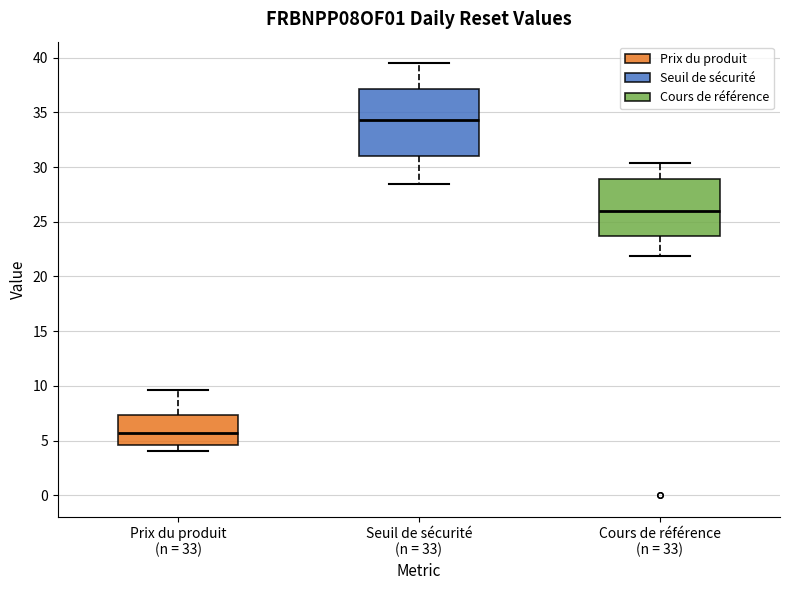

Which box's median line is the highest?

Seuil de sécurité (n = 33)